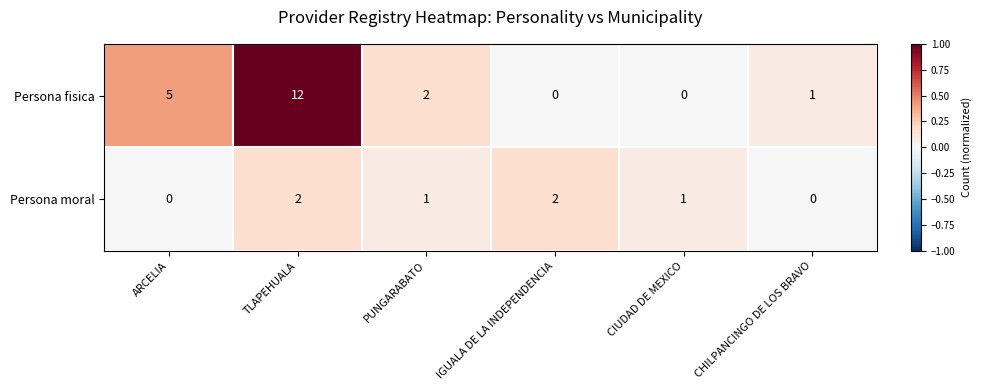

At which category does the chart reach its peak across all series?

TLAPEHUALA